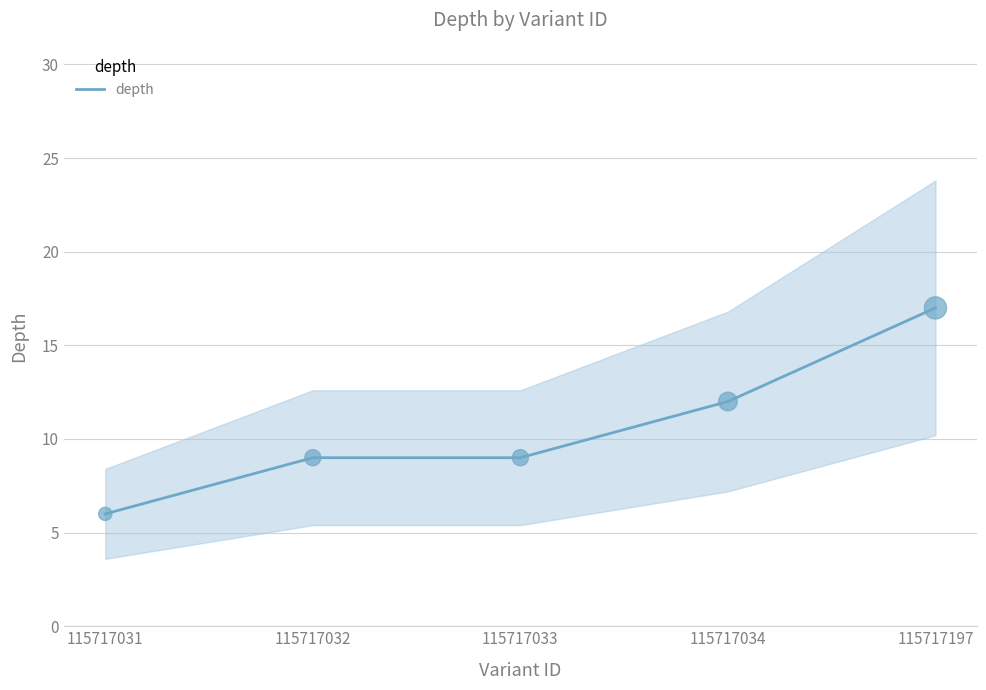

Approximately how many times larger is the value at 115717031 compared to 115717197?

0.4